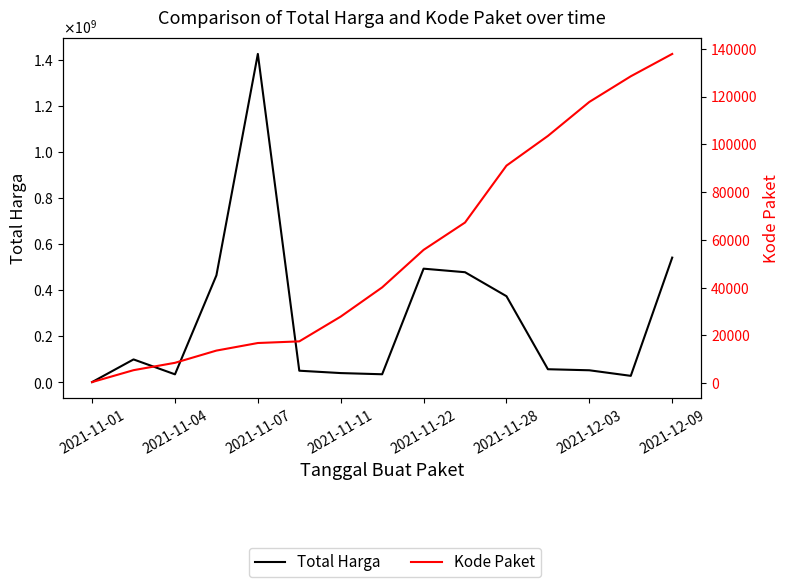

At how many categories does at least one series exceed 1046839099?

1